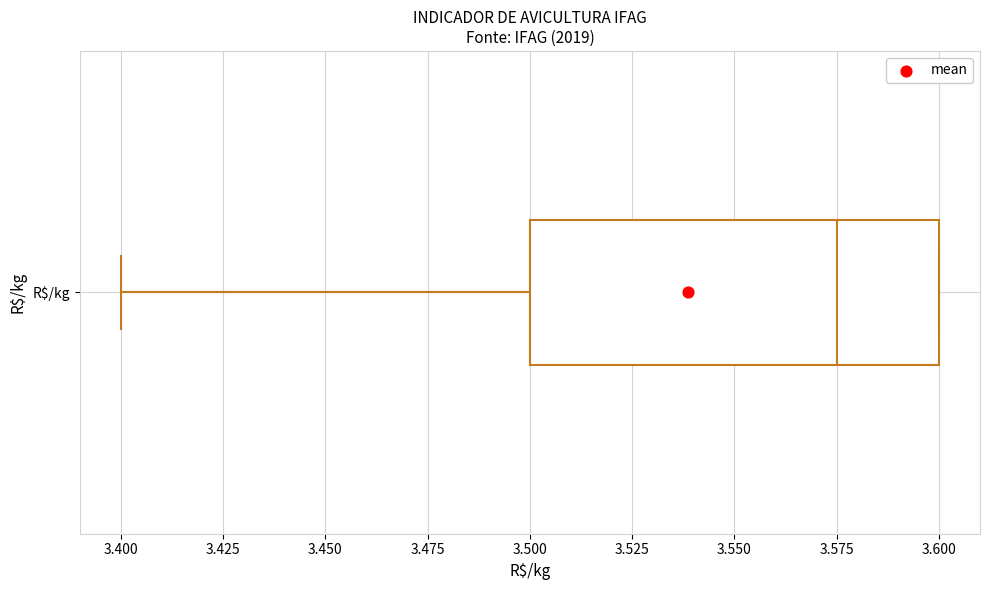

Read this box plot against the x-axis: the position of the median line, the range covered by the box, and the ends of both whiskers. The values are not printed on the chart, so give them approximately, as read against the axis.

median 3.575, box 3.500 to 3.600, whiskers 3.400 to 3.600